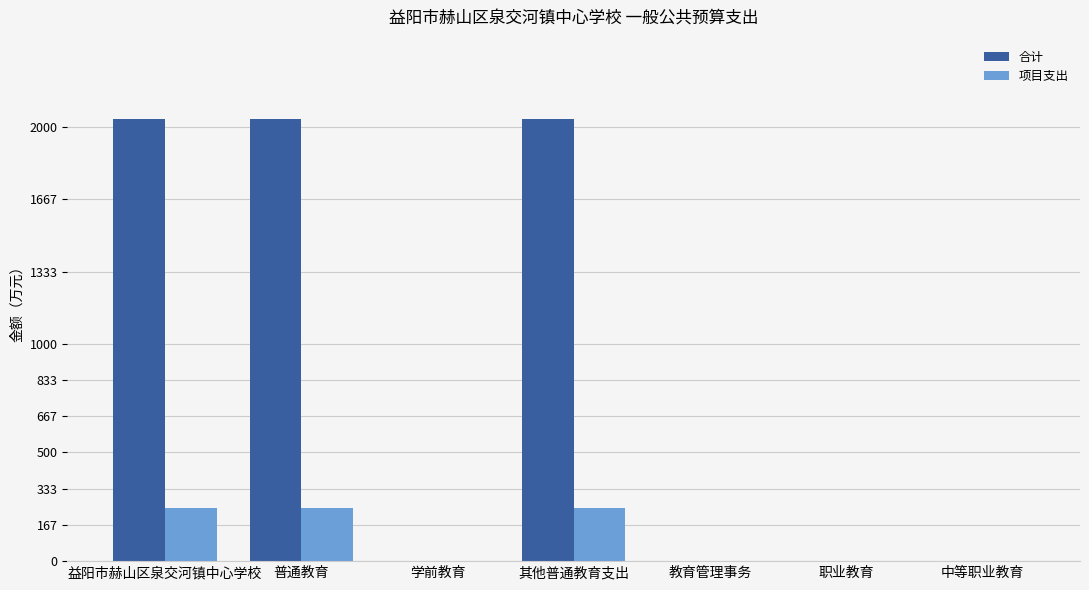

Is the value of 合计 at 中等职业教育 greater than the value of 项目支出 at 普通教育?

No